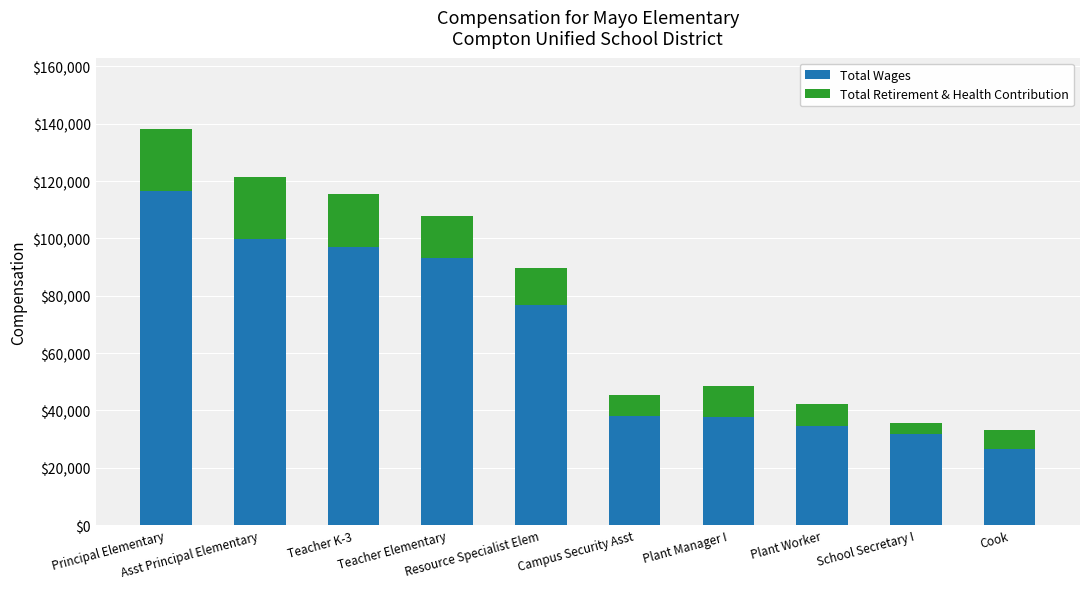

What is the difference between the Total Wages values at Cook and School Secretary I?

5222